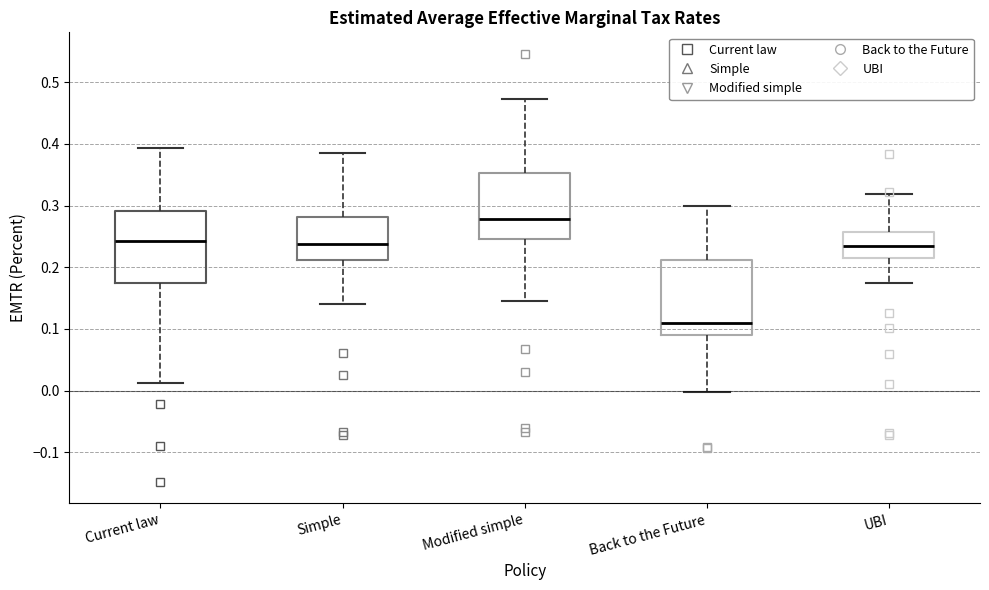

Reading left to right, transcribe this box plot: for each box, give where its median line is, the range the box spans, and where its two whiskers end, as read against the y-axis. The values are not printed on the chart, so give them approximately, as read against the axis.

Current law: median 0.24, box 0.18 to 0.29, whiskers 0.01 to 0.39
Simple: median 0.24, box 0.21 to 0.28, whiskers 0.14 to 0.39
Modified simple: median 0.28, box 0.25 to 0.35, whiskers 0.15 to 0.47
Back to the Future: median 0.11, box 0.09 to 0.21, whiskers 0.00 to 0.30
UBI: median 0.23, box 0.22 to 0.26, whiskers 0.17 to 0.32